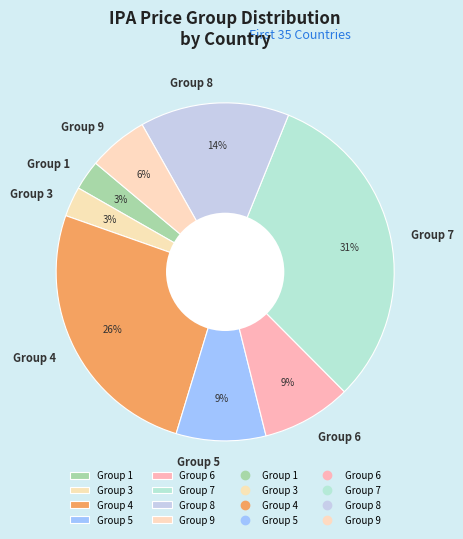

Is there a majority slice in this chart?

No